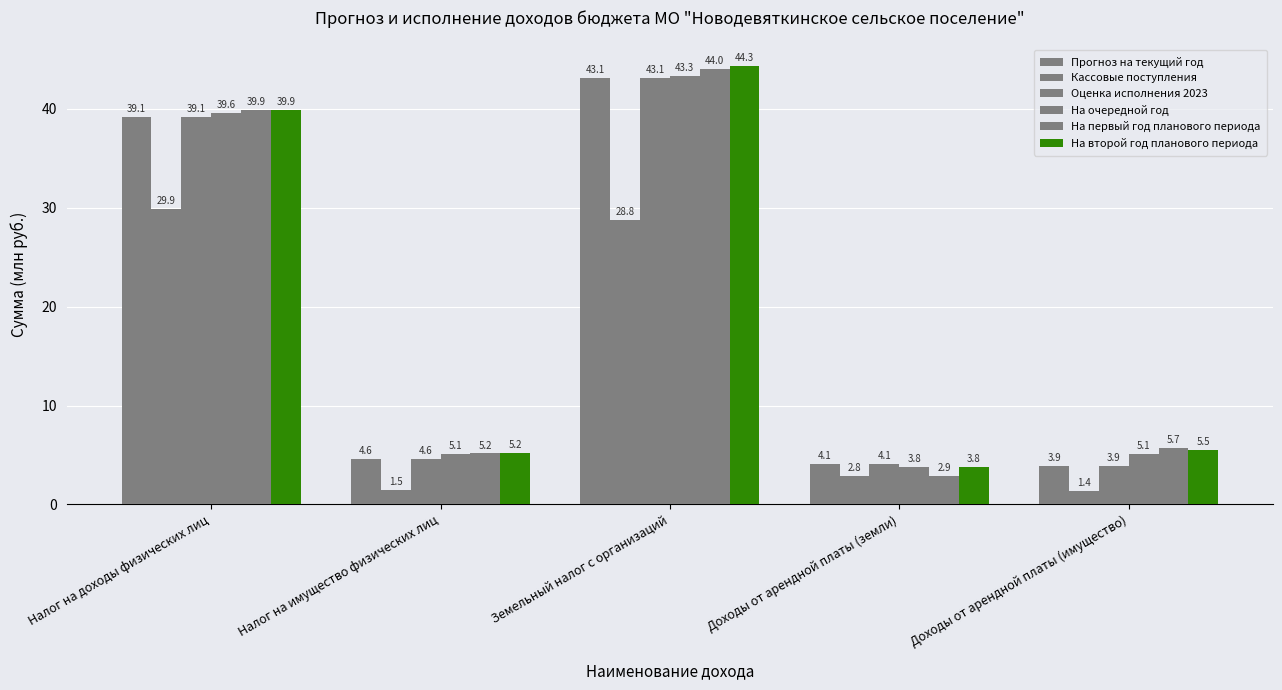

How many groups of bars are there?

5